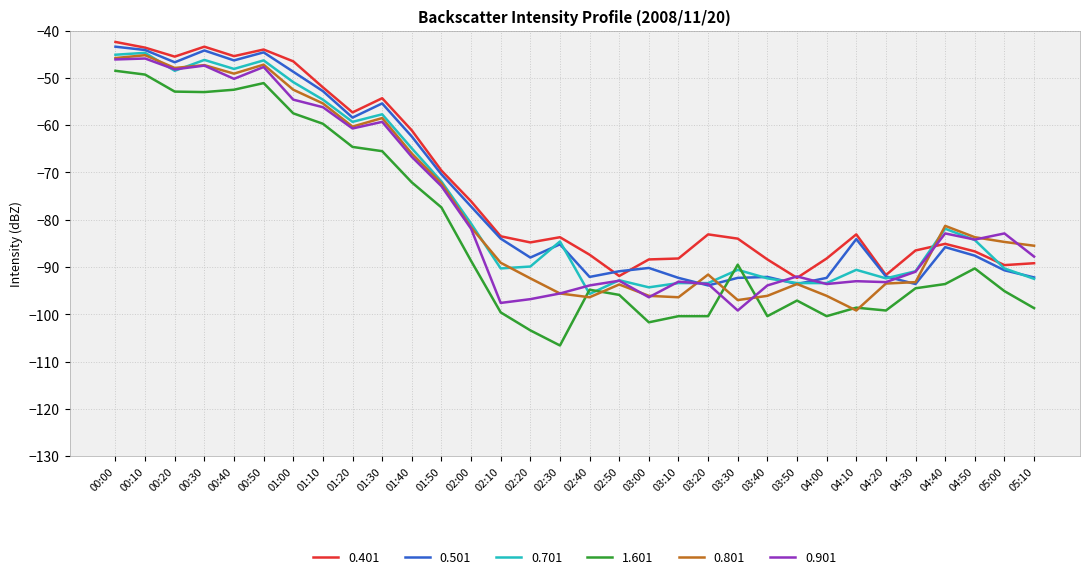

After their last crossing, which series has the higher values: 0.501 or 0.801?

0.801